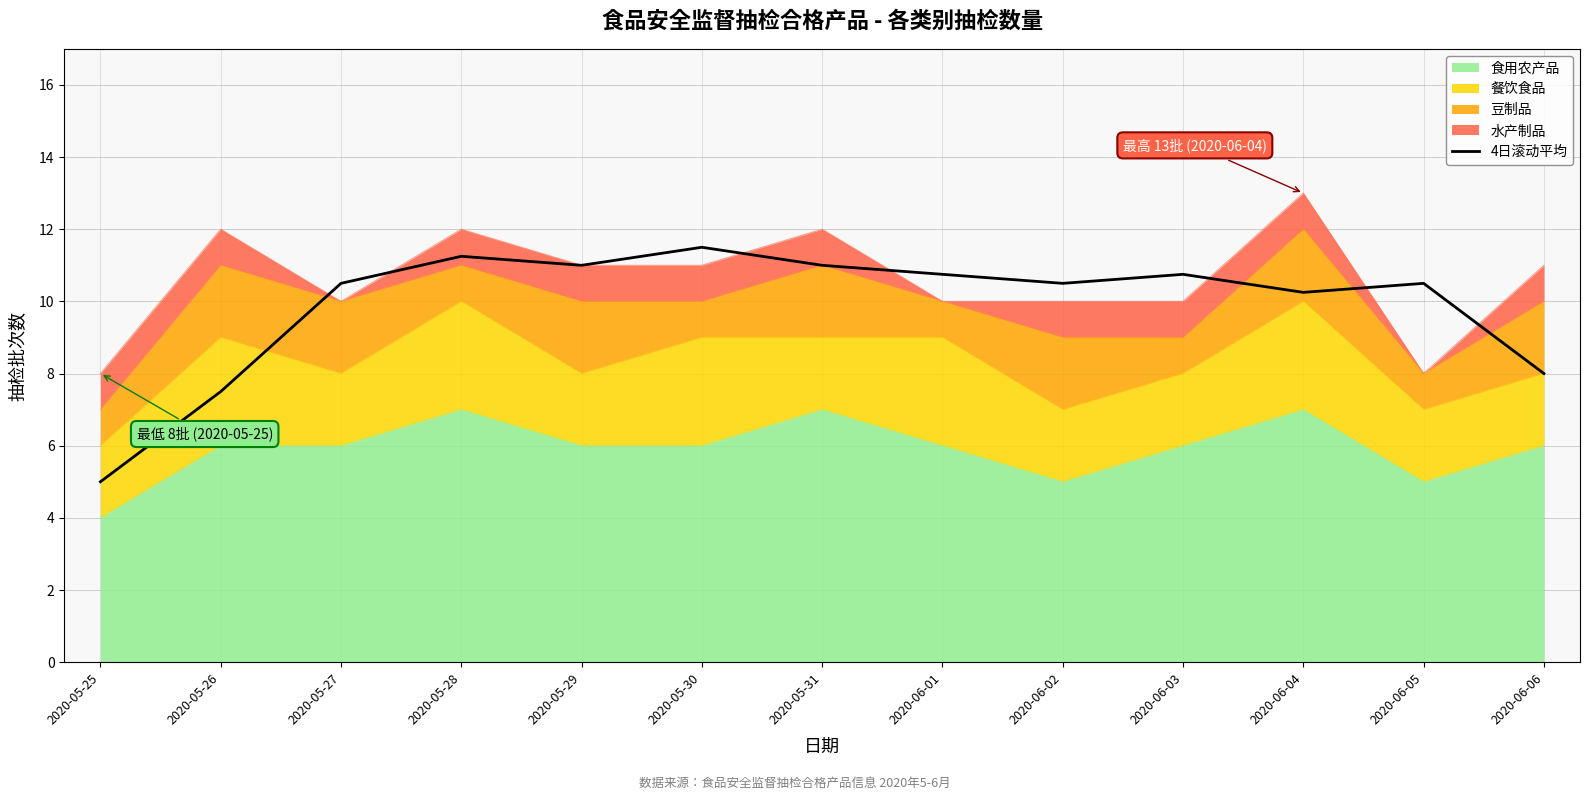

What is the difference between the second highest and minimum values?

6.2